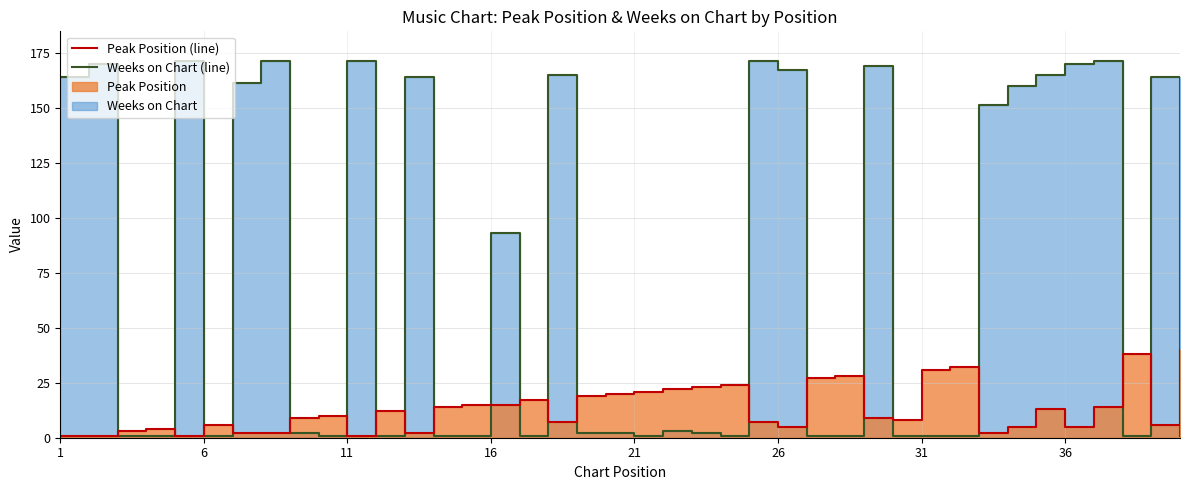

Where is Weeks on Chart nearest to the value 86?

16